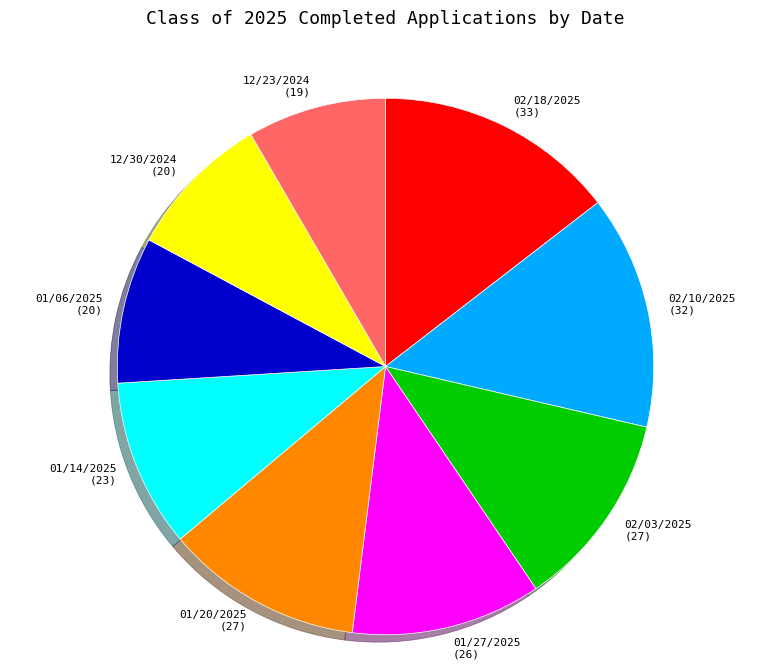

Does 12/30/2024 account for over 50% of the chart?

No